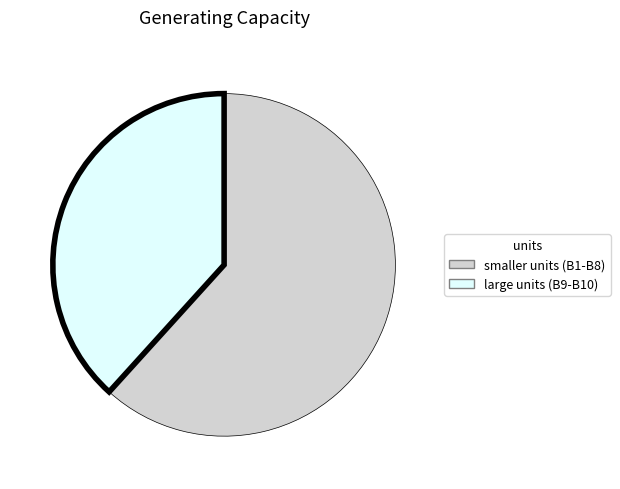

Combined, do smaller units (B1-B8) and large units (B9-B10) account for over 50%?

Yes